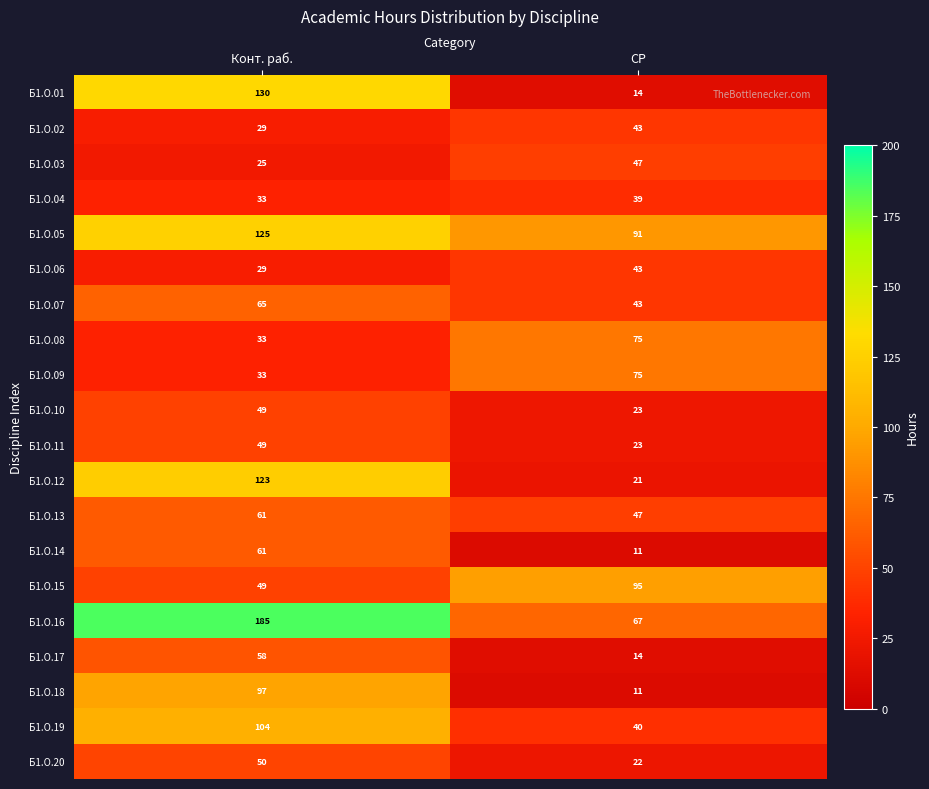

What is the smallest value displayed?

11